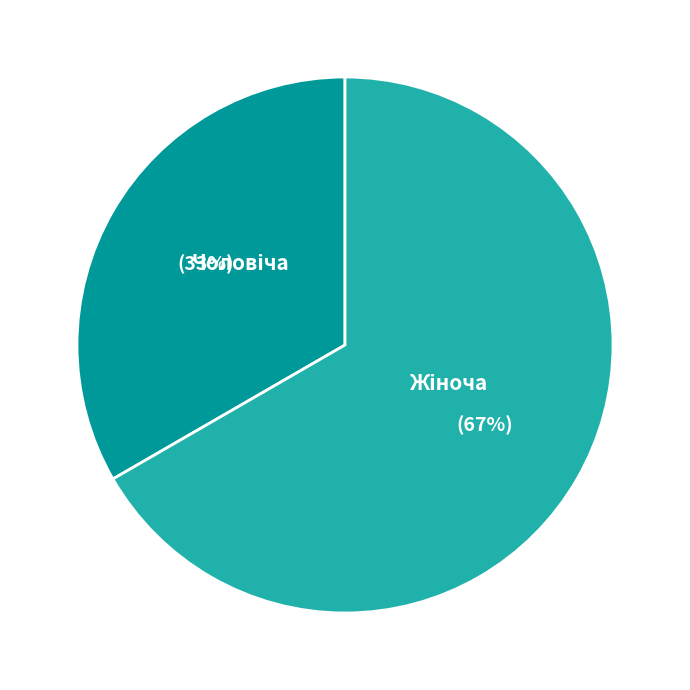

Is there a majority slice in this chart?

Yes